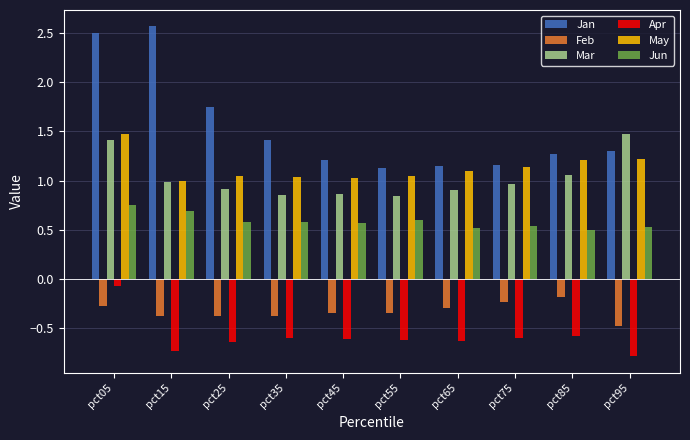

What is the sum of all May values?

11.3